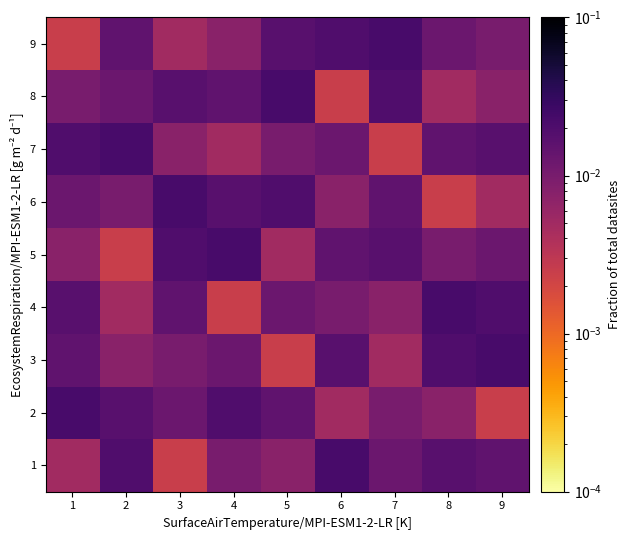

Which has a higher value, 7 or 9?

9